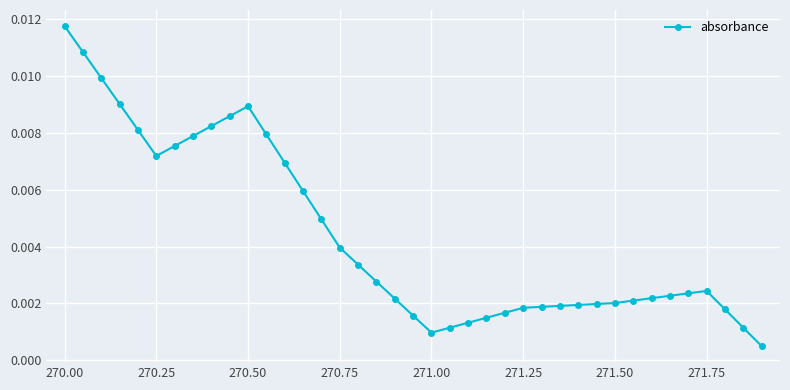

At which category does the chart reach its peak across all series?

270.00